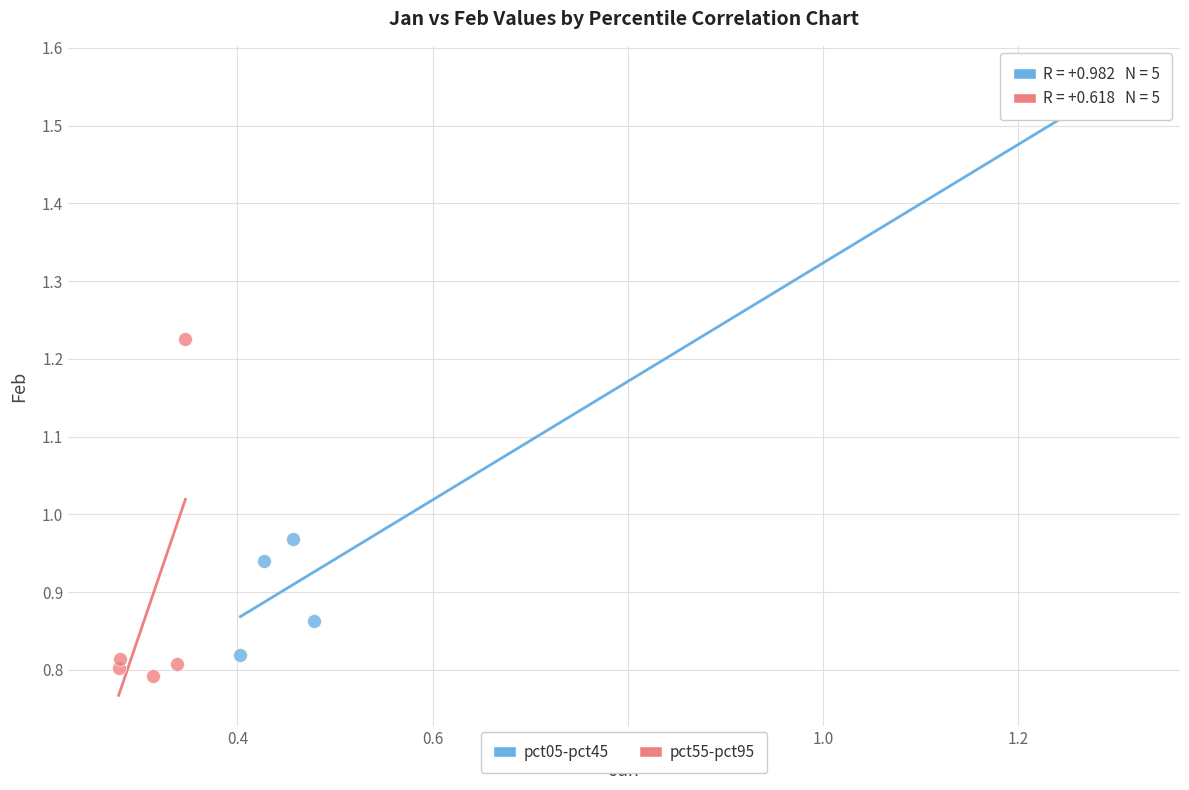

Which series reaches the maximum Y coordinate?

pct05-pct45